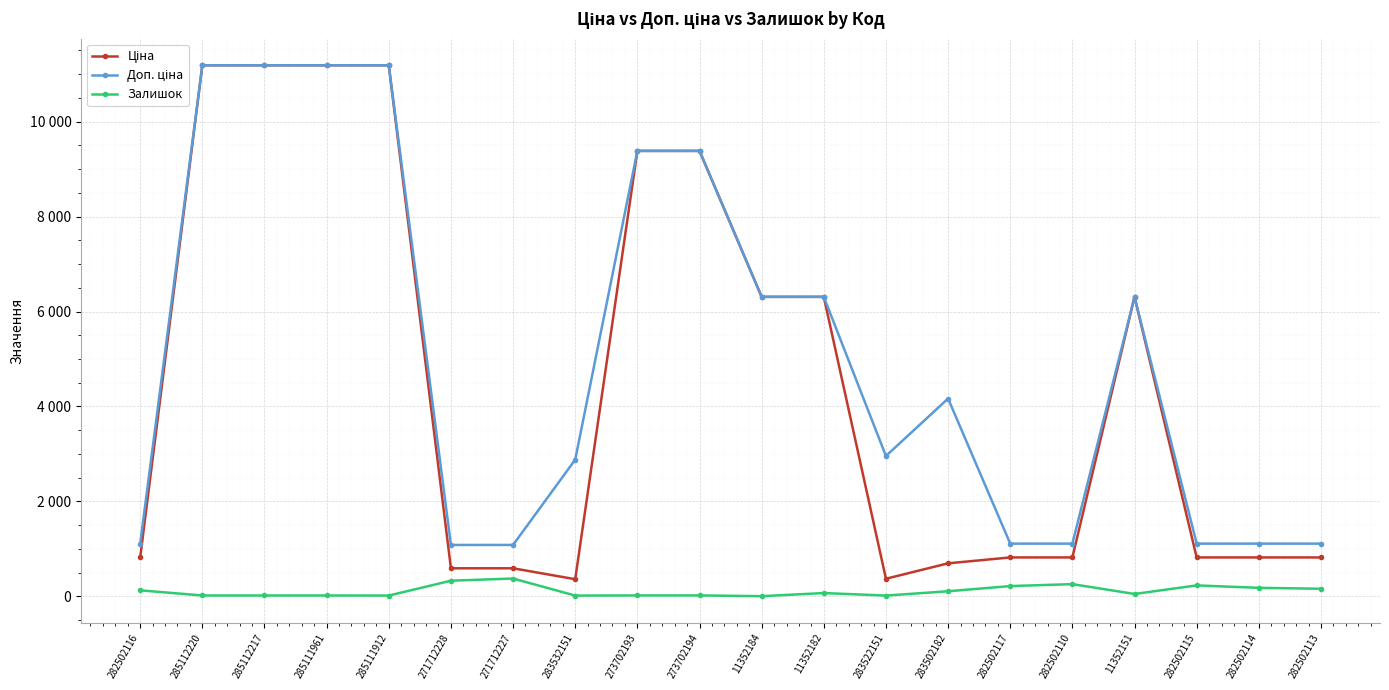

What is the sum of the Ціна values at 282502113 and 11352182?

7127.2